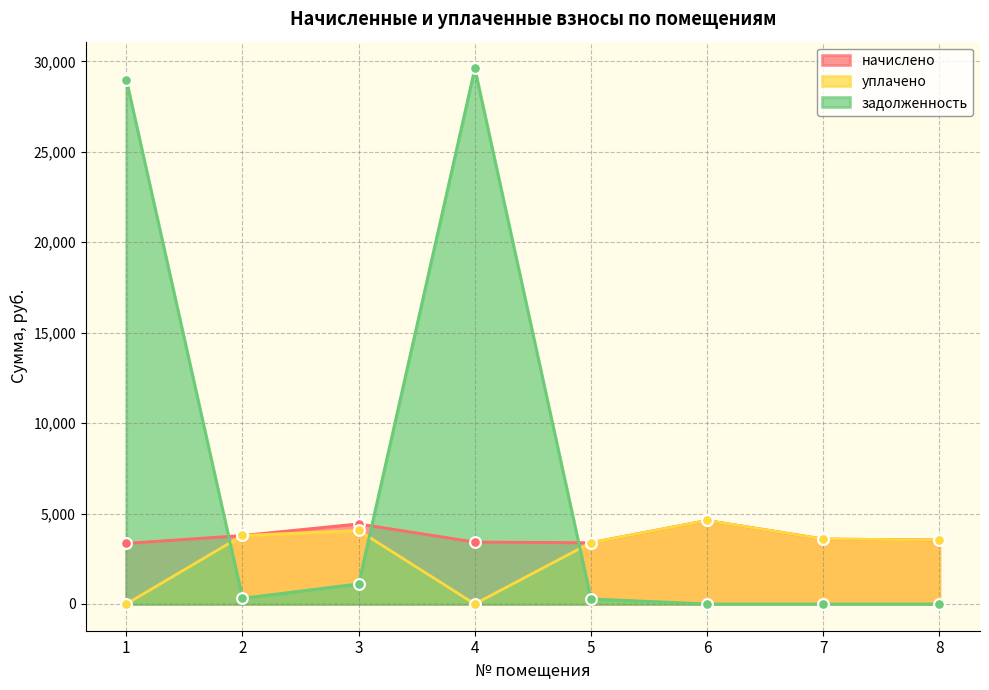

What is the total value across all series at 3?

9602.6